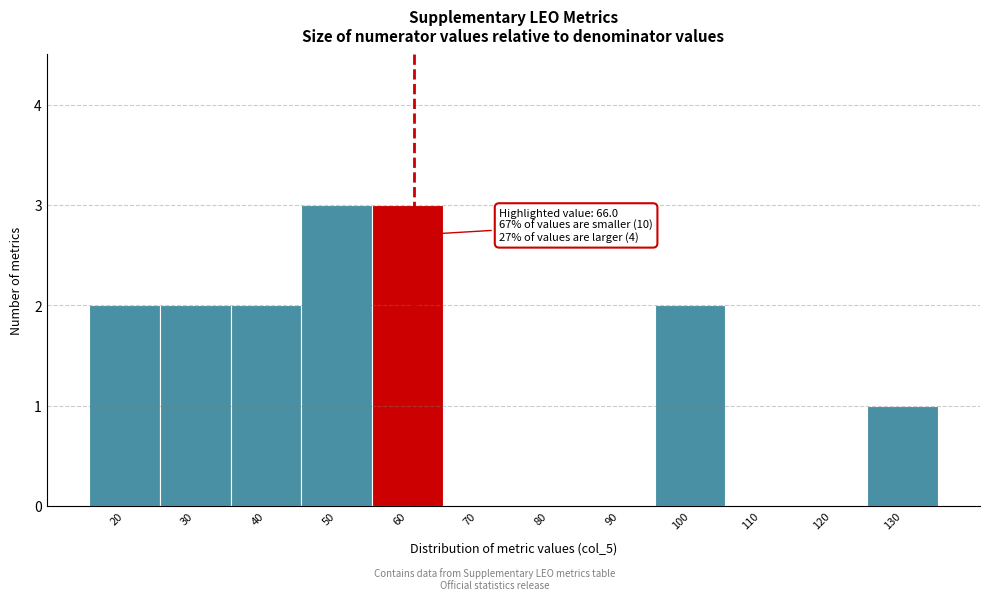

Reading left to right, transcribe all the data shown in this chart.

20=2	30=2	40=2	50=3	60=3	70=0	80=0	90=0	100=2	110=0	120=0	130=1